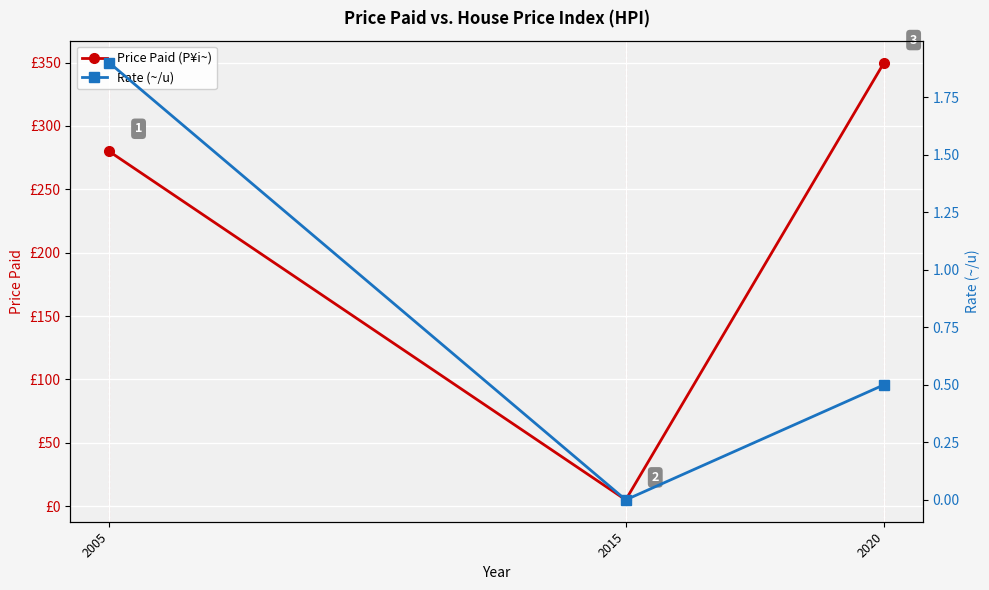

List the labels in order of Price Paid (P¥i~) value, smallest first.

2015, 2005, 2020